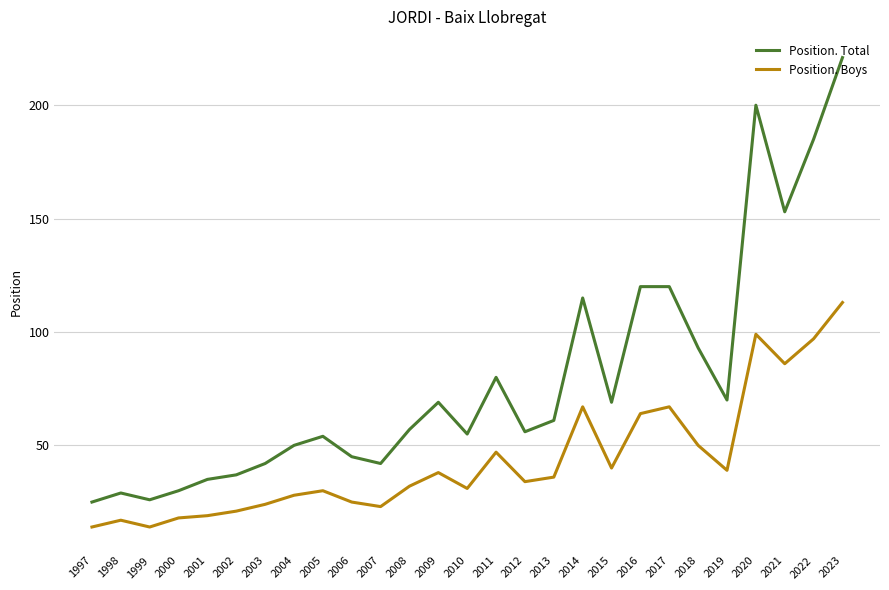

Does the chart display data point markers on the line(s)?

No